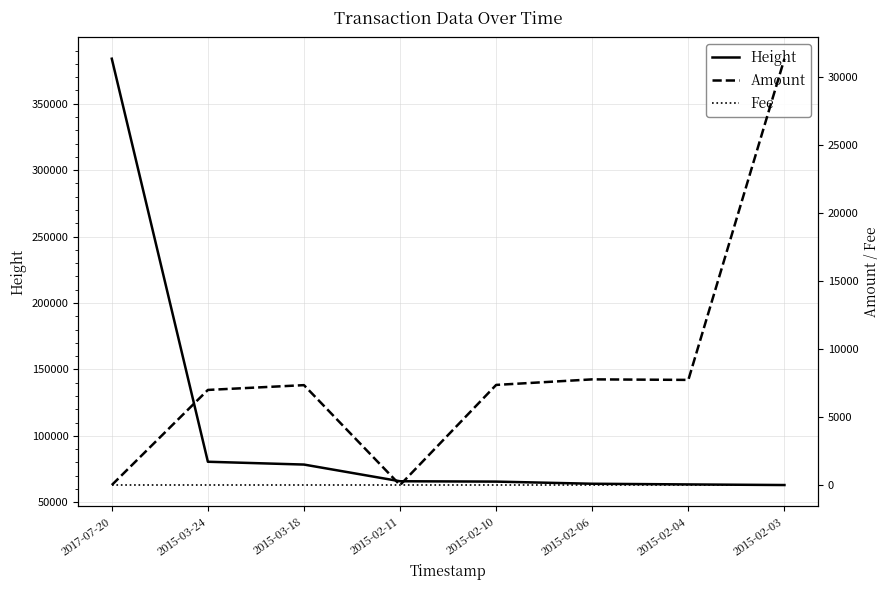

The Fee series shows 1 at 2015-02-11. True or false?

True